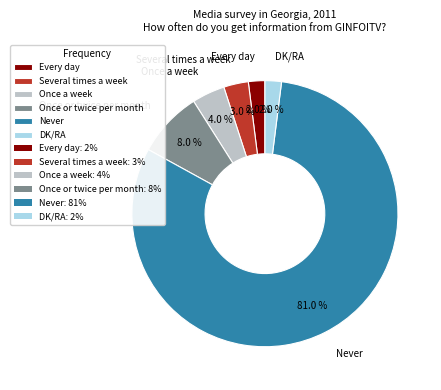

Which category accounts for the majority?

Never